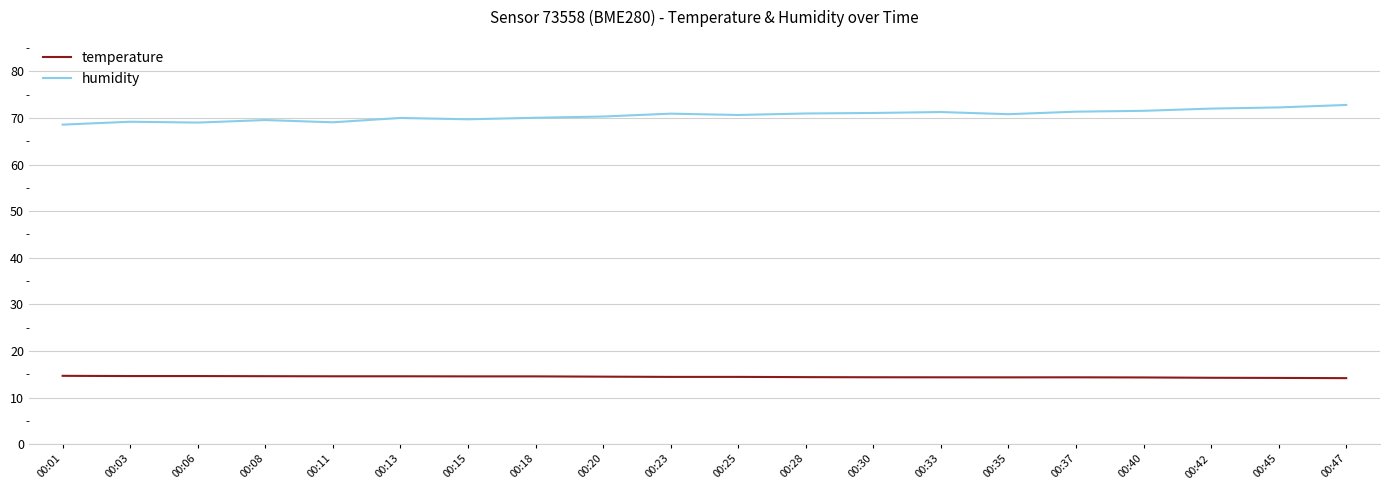

Is the value of humidity at 00:30 greater than the value of temperature at 00:18?

Yes